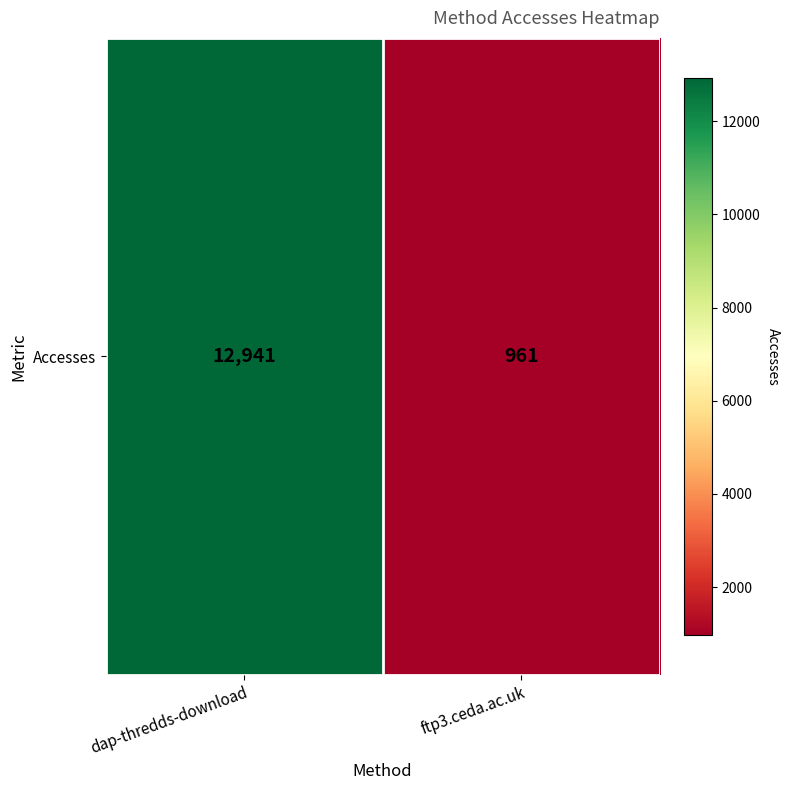

Which category has the lowest value across all series?

ftp3.ceda.ac.uk